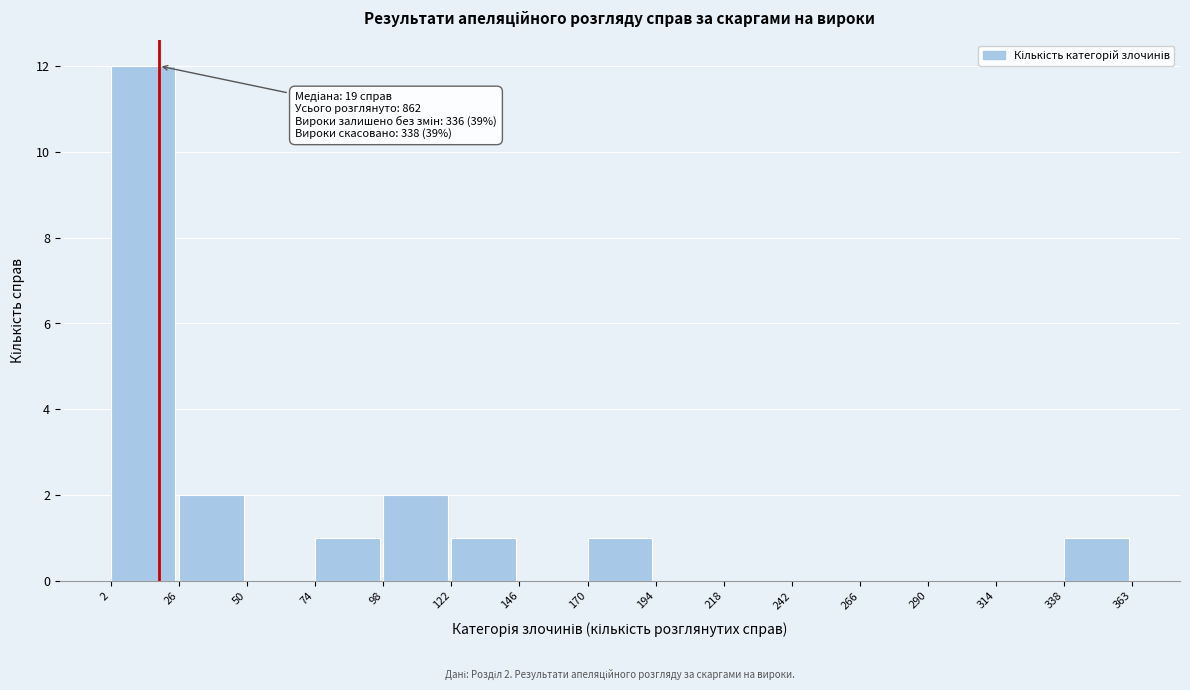

Which range on the x-axis has the tallest bar?

2 to 26